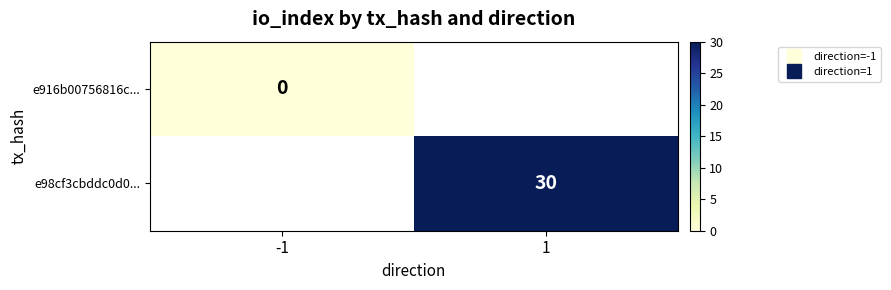

Which category has the highest value in the e916b00756816c... series?

-1